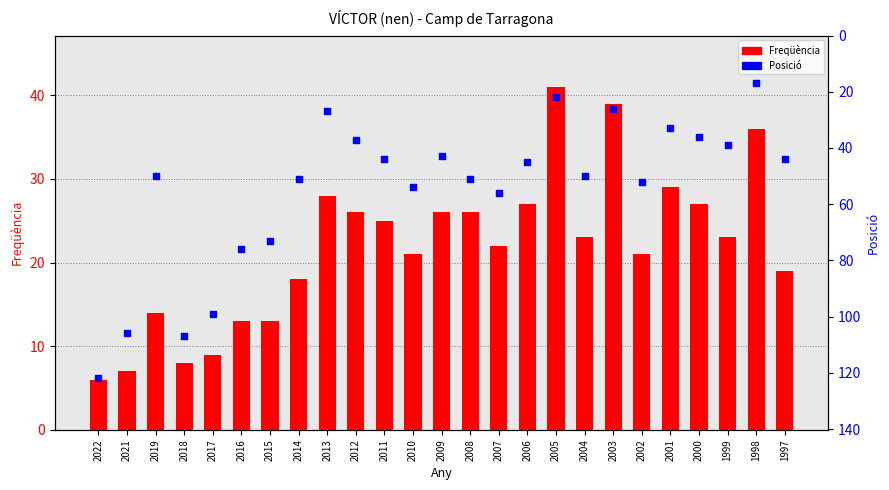

What are all the series names shown in the legend?

Freqüència, Posició